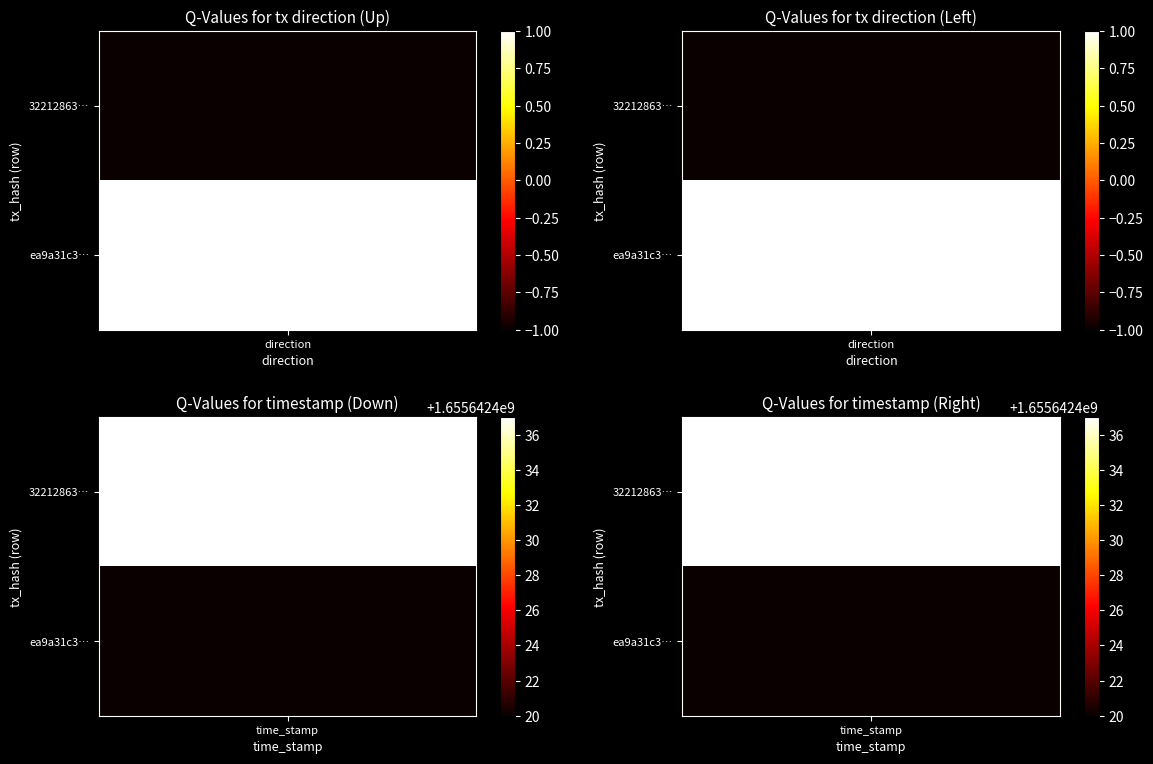

Which series changed the most between -1 and 1?

322128638518a27df71b311d014dee94ad83d5d